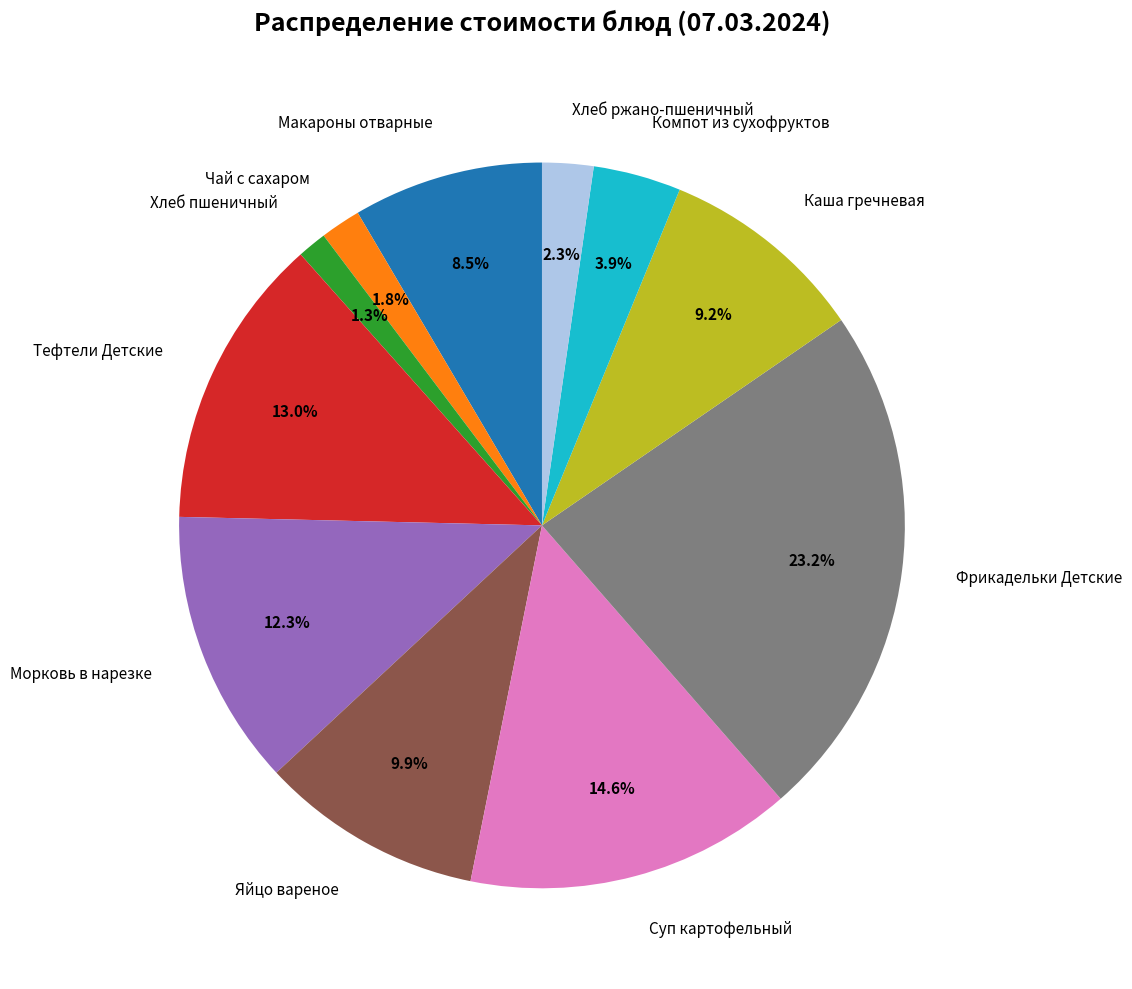

Which category has the biggest portion of the pie?

Фрикадельки Детские